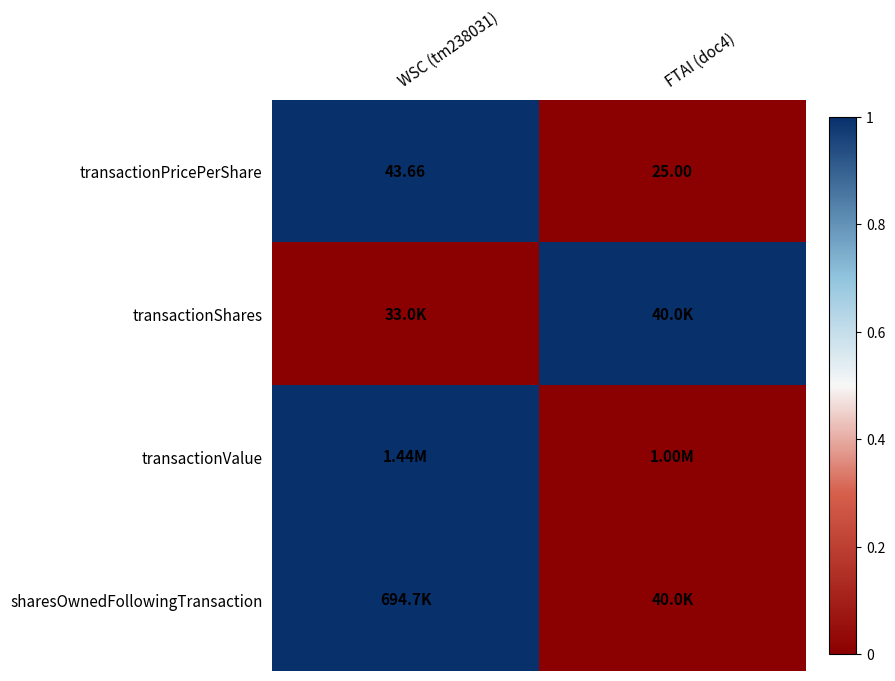

At how many categories does at least one series exceed 0?

2